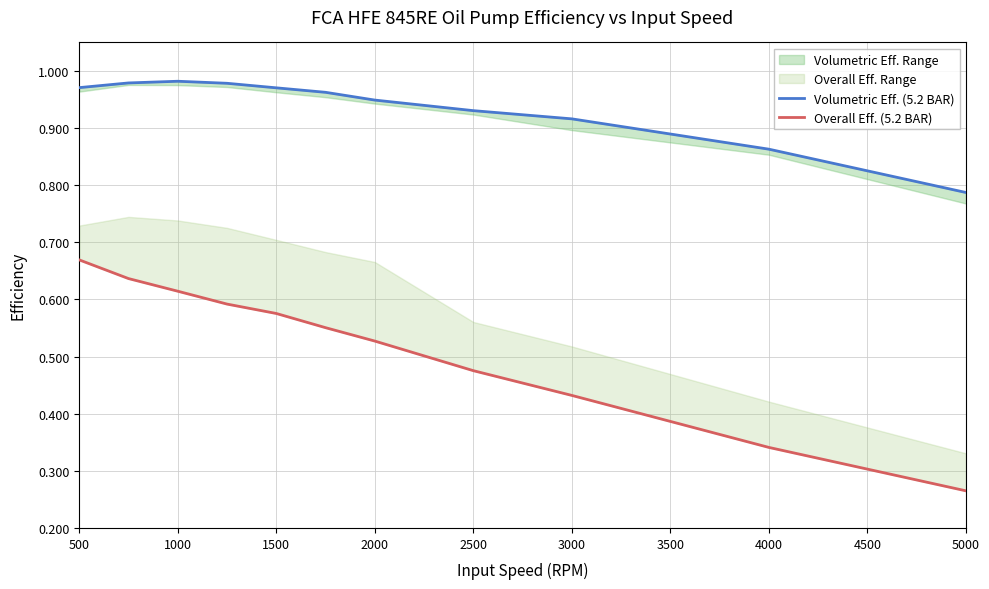

Count the number of data series in this chart.

2